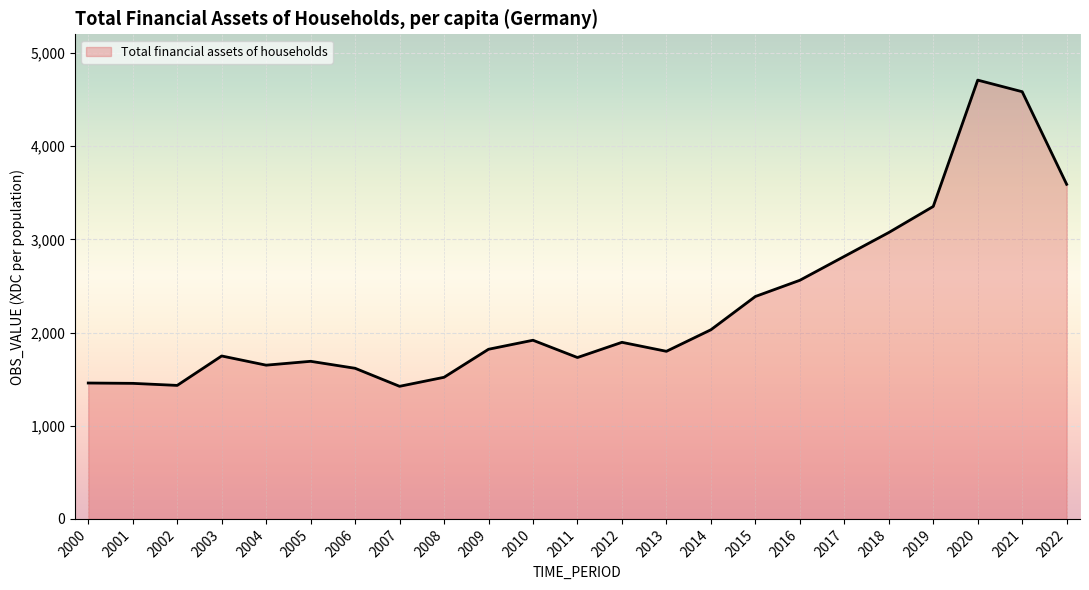

What is the sum of all values?

52255.5